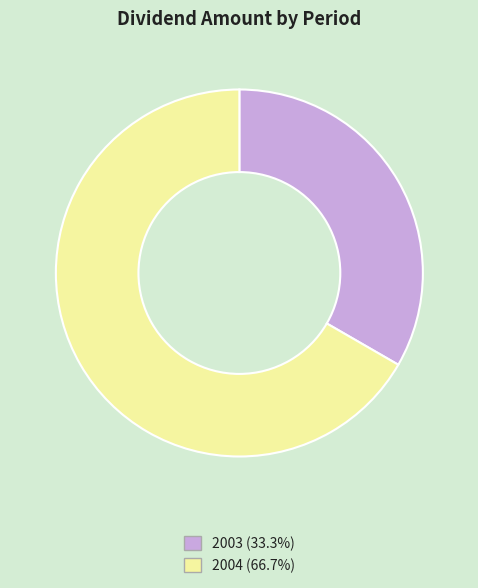

Which slice represents more than half of the pie?

2004